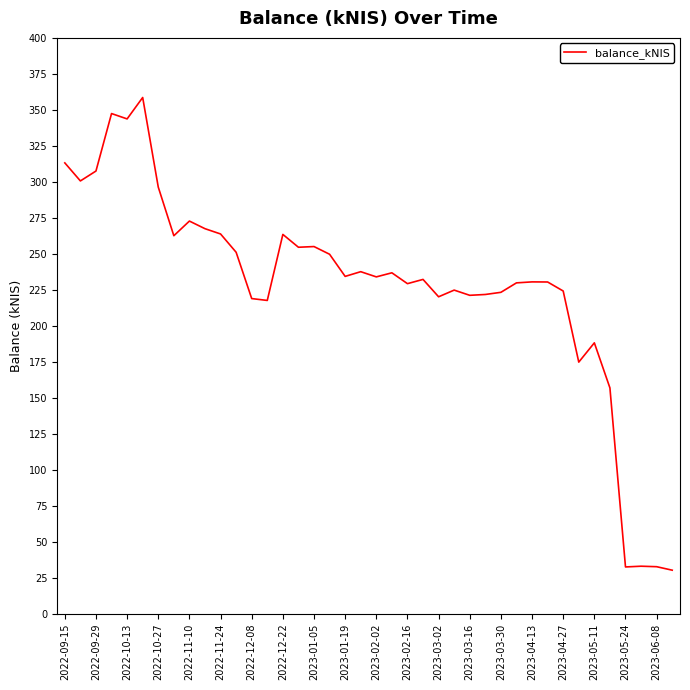

What is the maximum value shown in the chart?

358.6